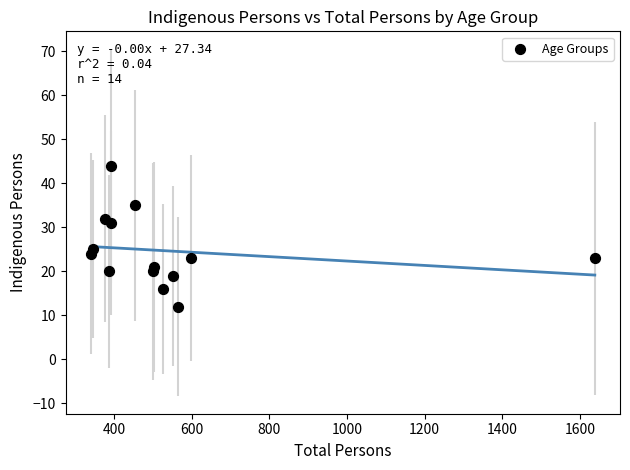

What is the range of Y values (max minus min)?

32